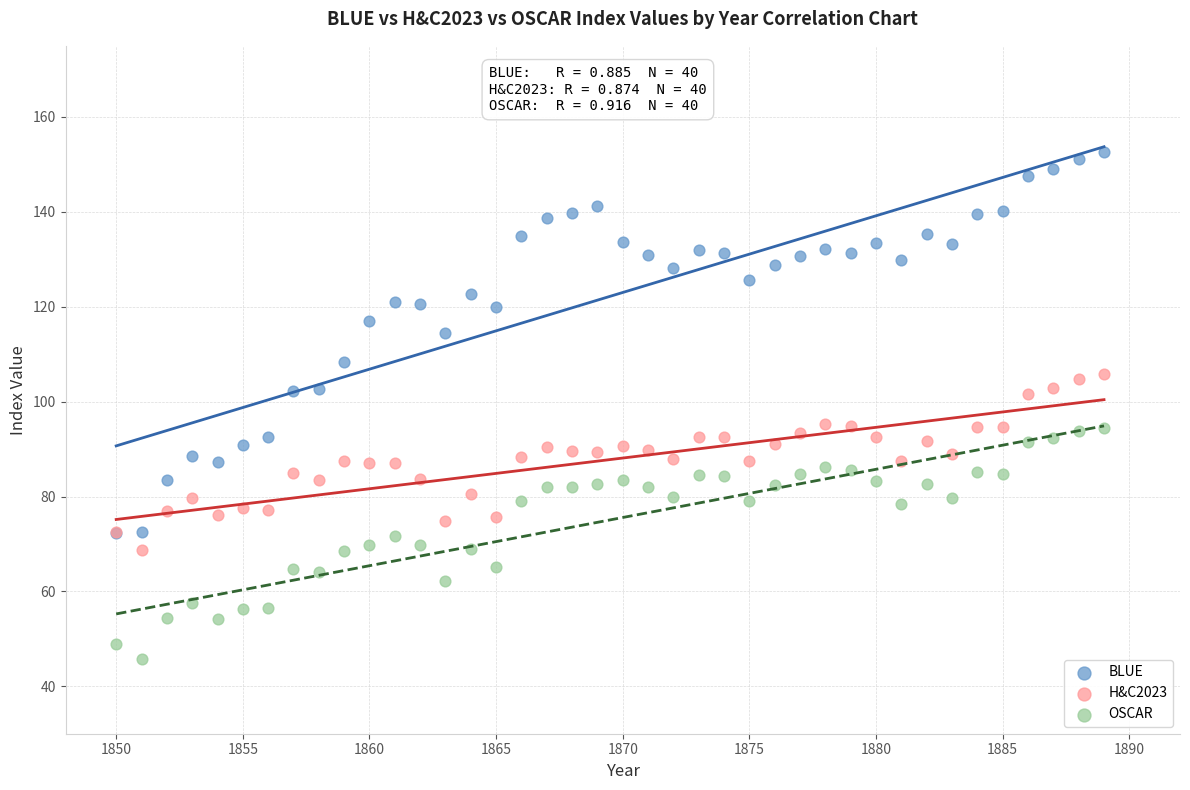

What are all the series names shown in the legend?

BLUE, H&C2023, OSCAR